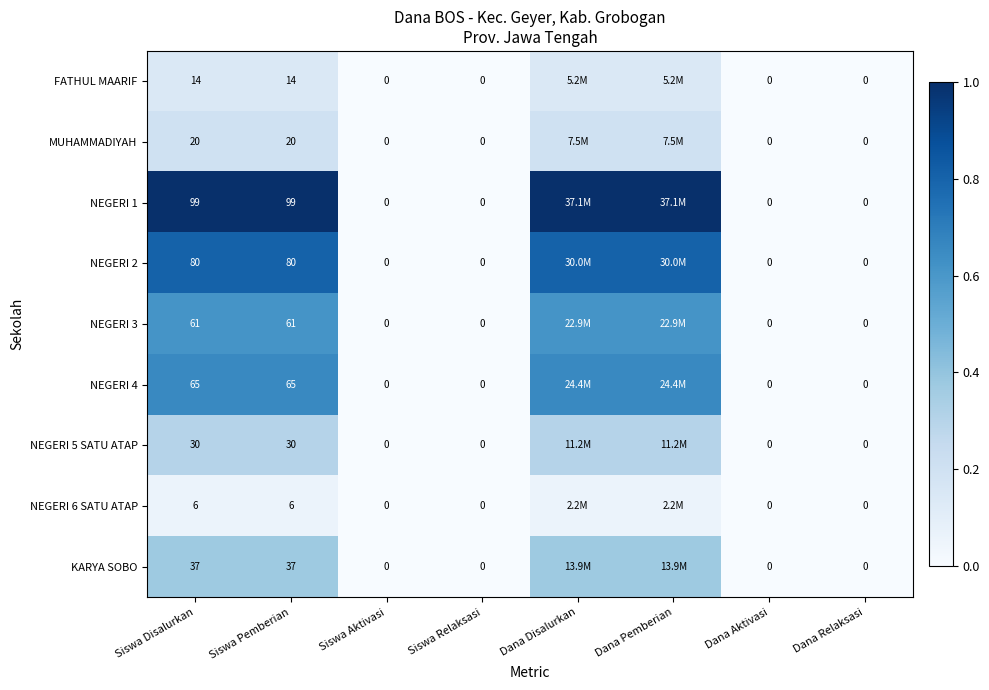

What is the difference between the second highest and second lowest values in the NEGERI 3 series?

0.6